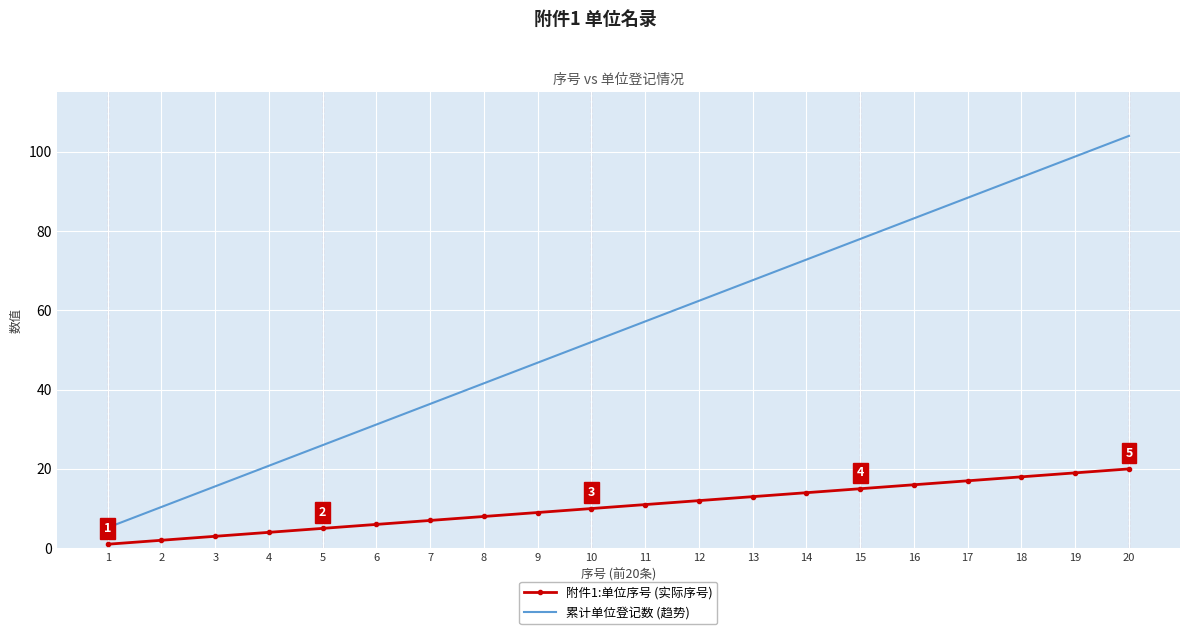

How many values in the 附件1:单位序号 (实际序号) series are below 11?

10